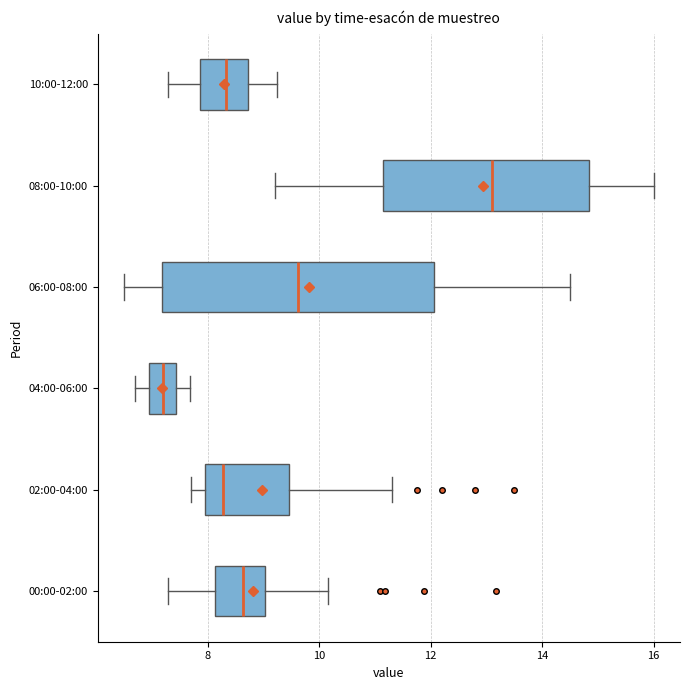

Reading bottom to top, read every box against the x-axis: the position of its median line, the range the box covers, and the ends of its whiskers. The values are not printed on the chart, so give them approximately, as read against the axis.

00:00-02:00: median 8.6, box 8.2 to 9.0, whiskers 7.2 to 10.2
02:00-04:00: median 8.2, box 8.0 to 9.4, whiskers 7.8 to 11.4
04:00-06:00: median 7.2, box 7.0 to 7.4, whiskers 6.8 to 7.6
06:00-08:00: median 9.6, box 7.2 to 12.0, whiskers 6.6 to 14.6
08:00-10:00: median 13.2, box 11.2 to 14.8, whiskers 9.2 to 16.0
10:00-12:00: median 8.4, box 7.8 to 8.8, whiskers 7.2 to 9.2